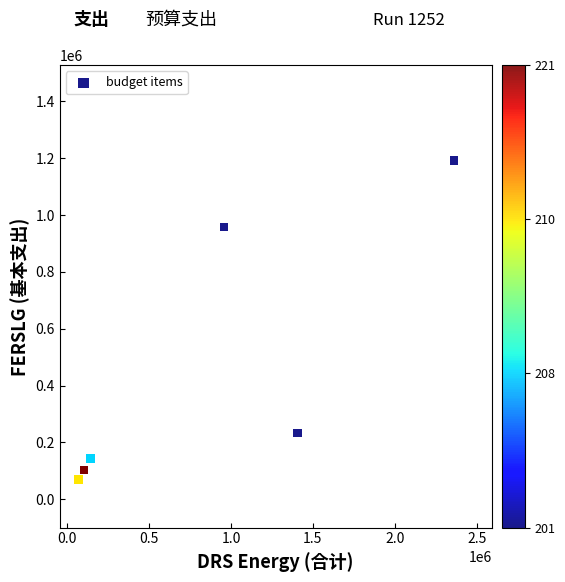

What Y value in the scatter plot is closest to 629610?

957499.5